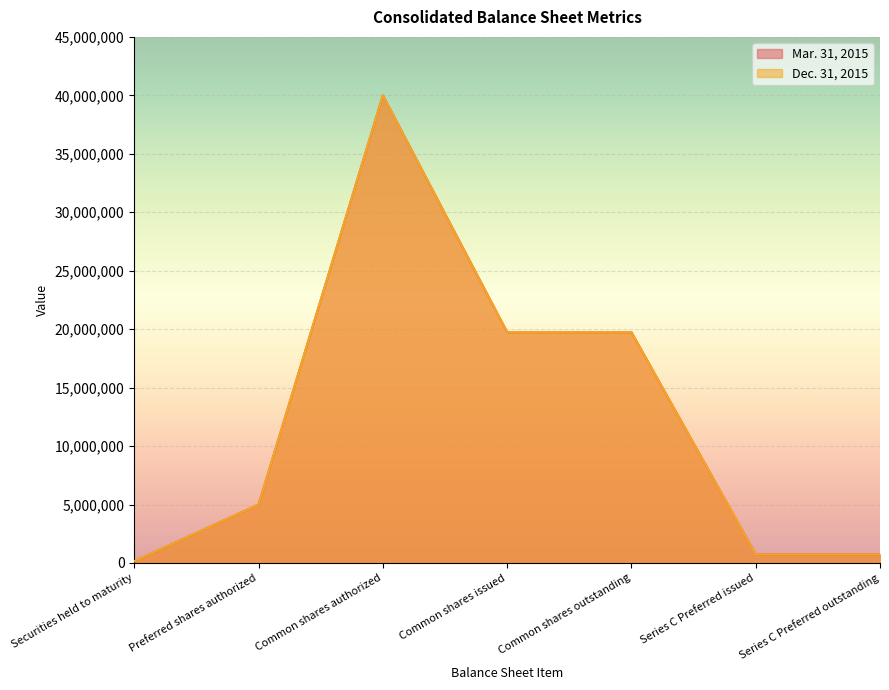

How many values in the Dec. 31, 2015 series exceed 5000000?

3